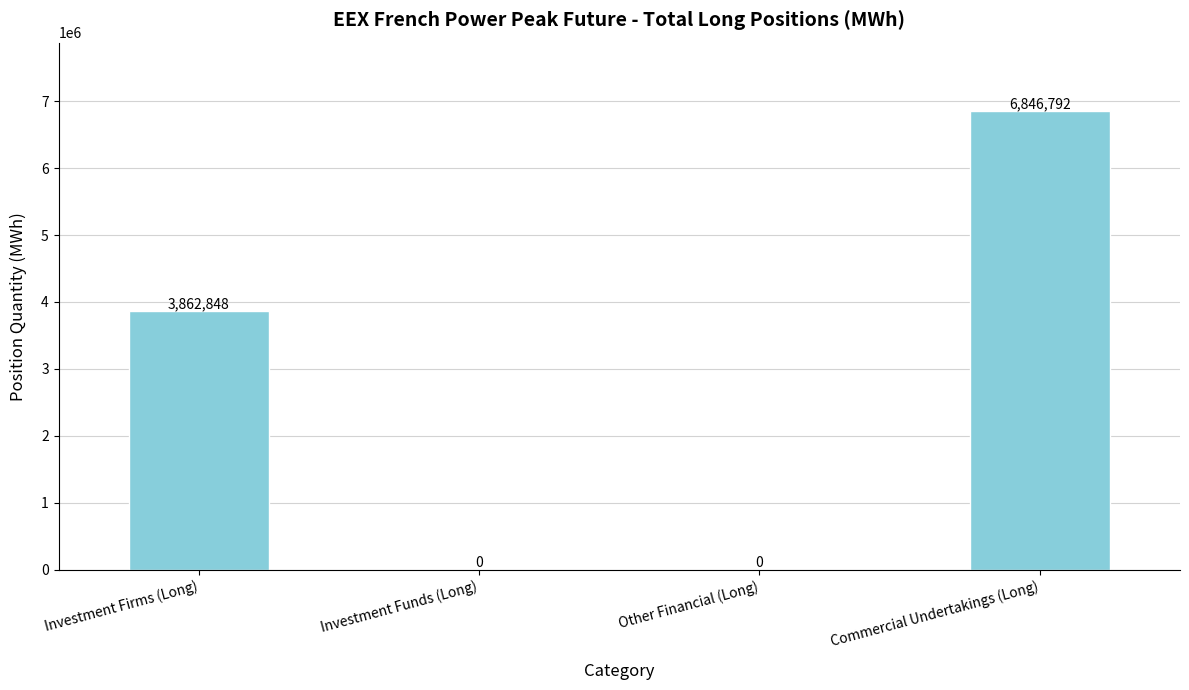

The value at Investment Firms (Long) is 3862848. True or false?

True